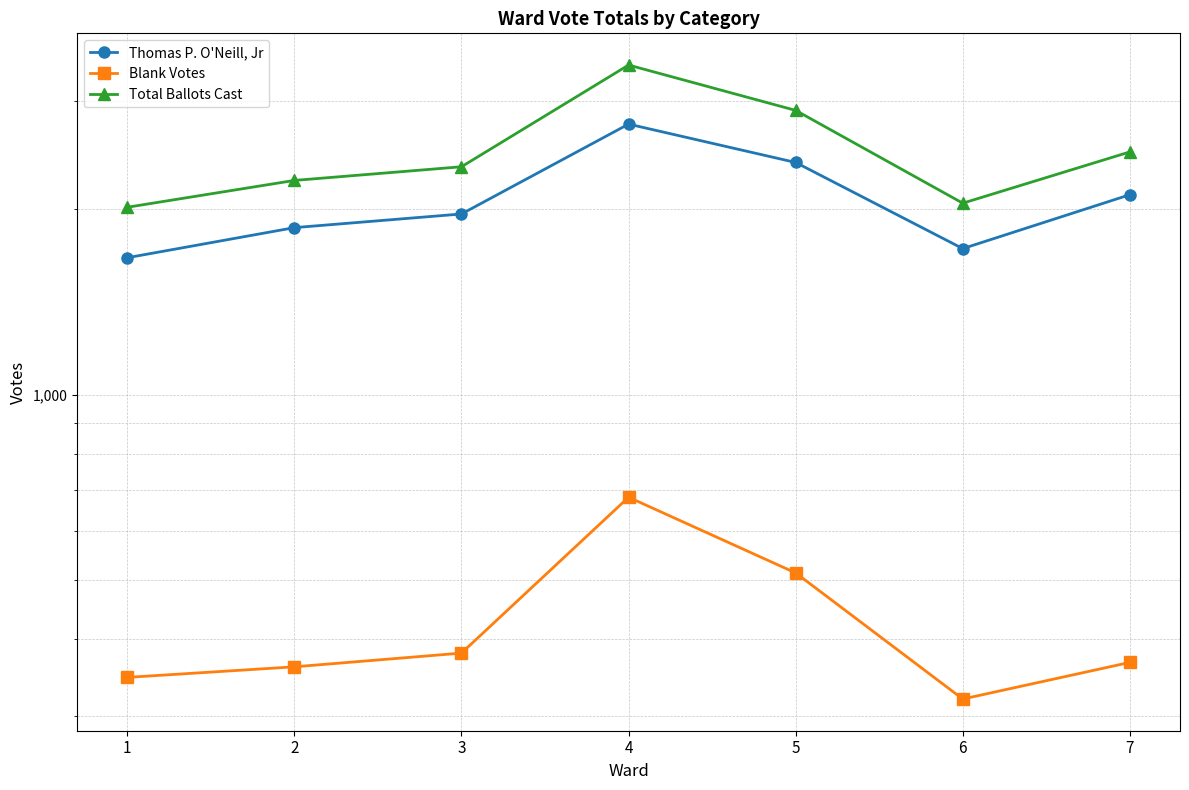

What is the maximum value for Thomas P. O'Neill, Jr?

2752